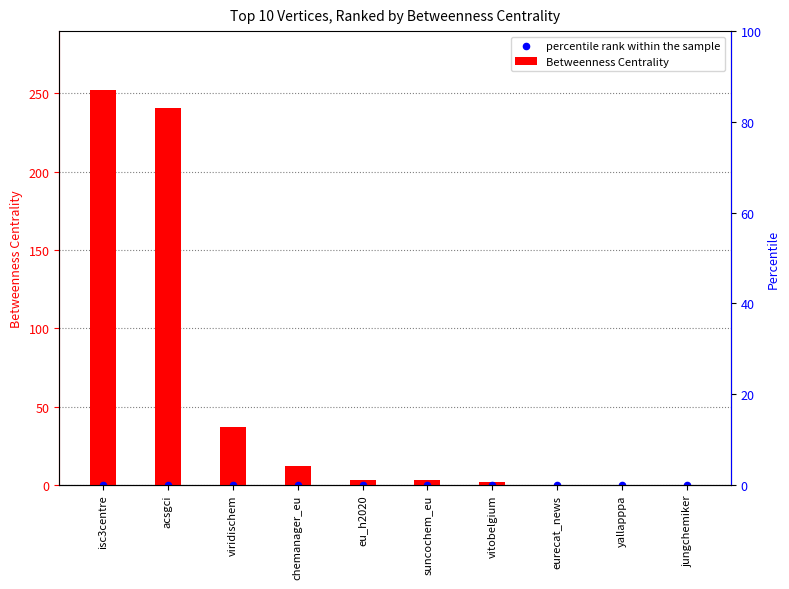

At which category is the sum across all series the highest?

isc3centre